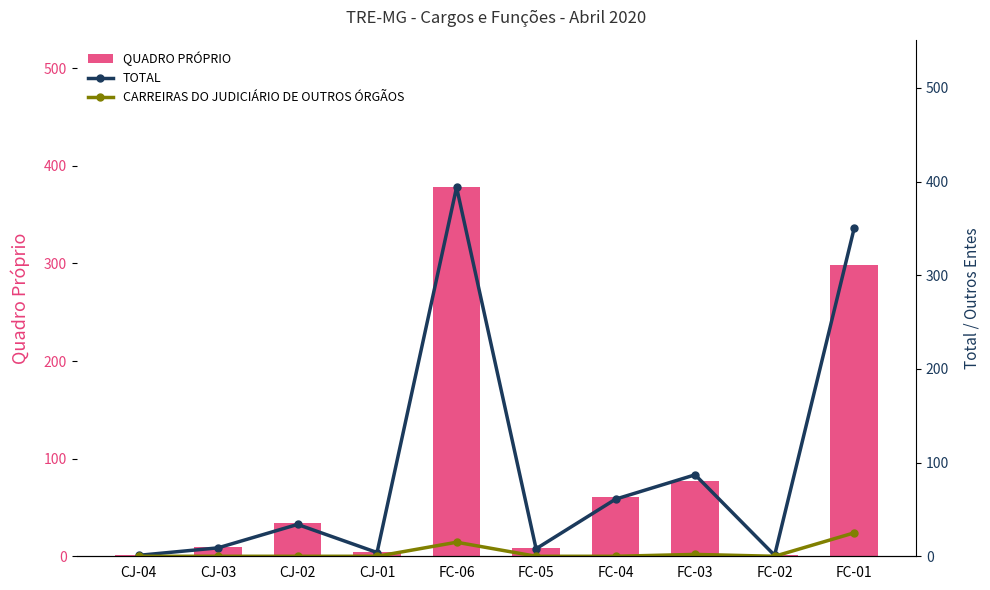

What is the label of the 3rd bar from the left?

CJ-02